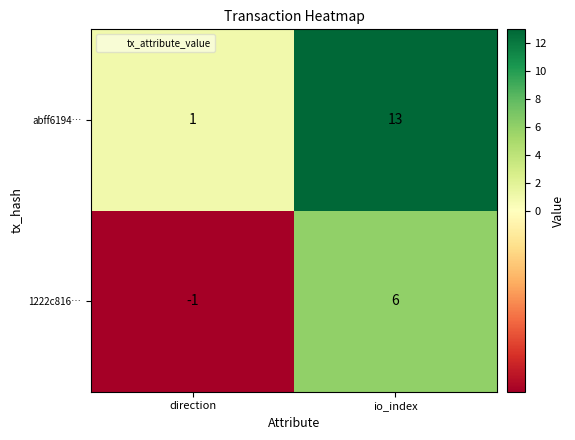

Reading left to right, extract all data points from this chart.

abff6194…: 1	13
1222c816…: -1	6